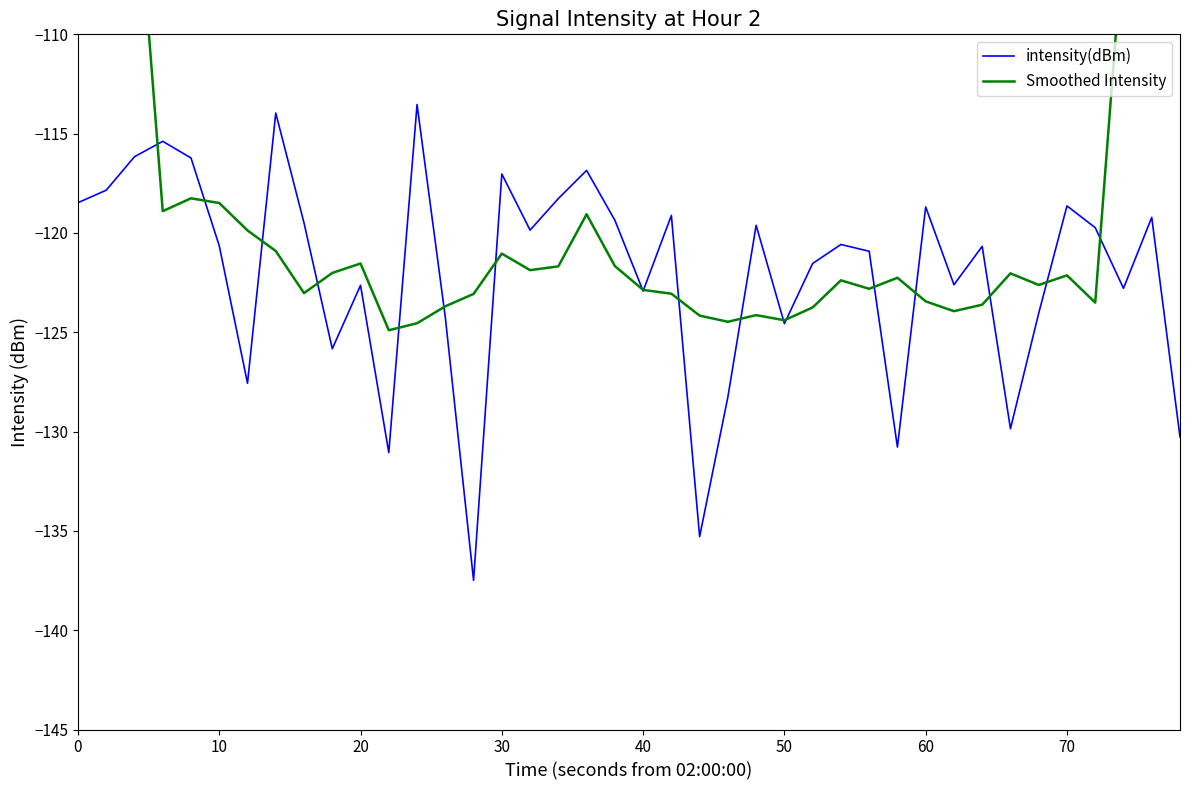

The value of intensity(dBm) at 20 is -122.6. True or false?

True